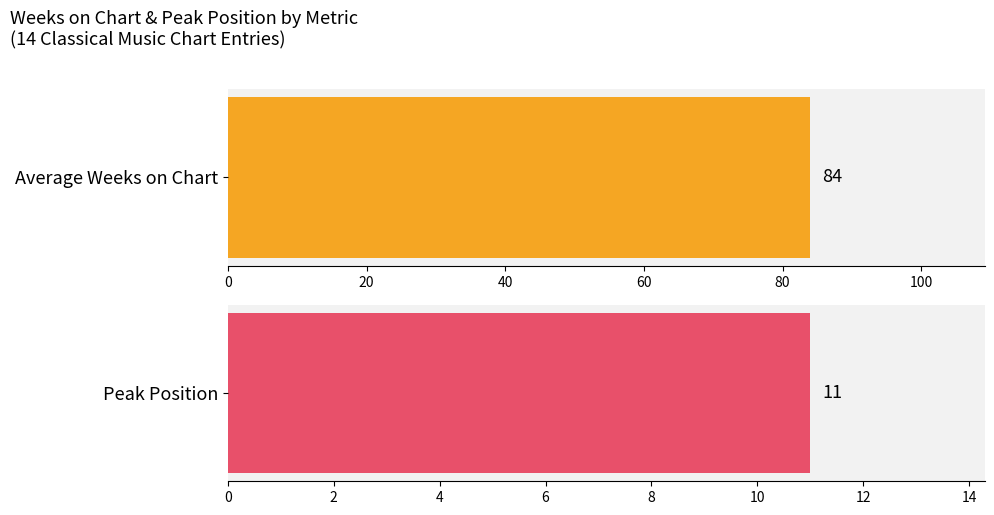

Which series has the largest range (max minus min)?

Average Weeks on Chart